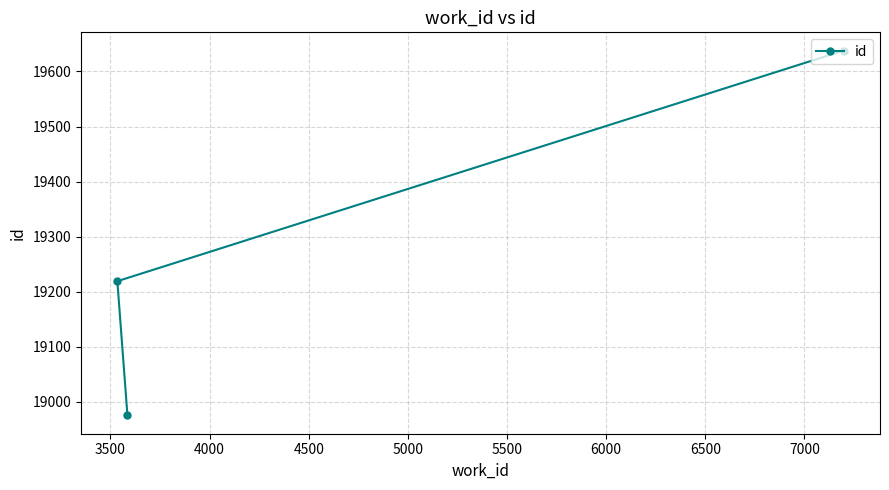

What is the maximum value shown in the chart?

19638